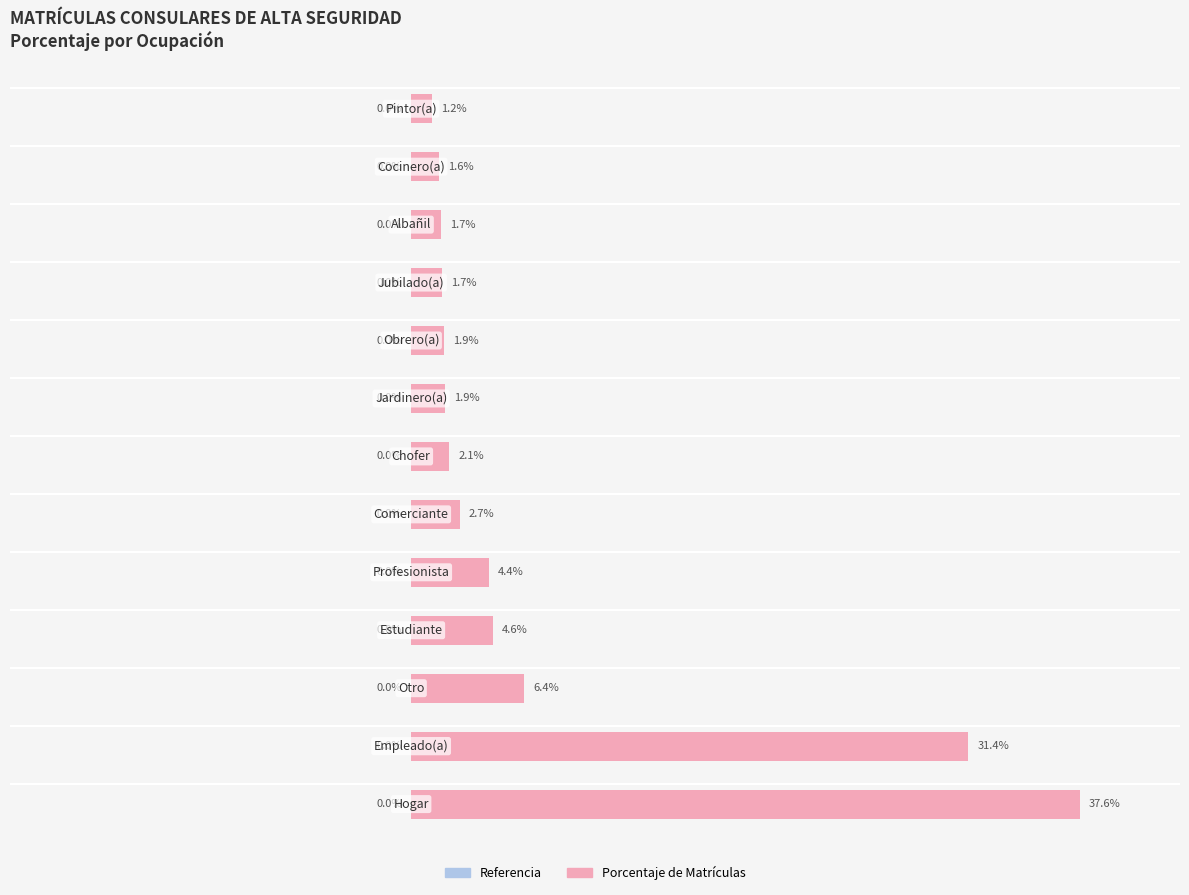

Are the bars horizontal?

Yes